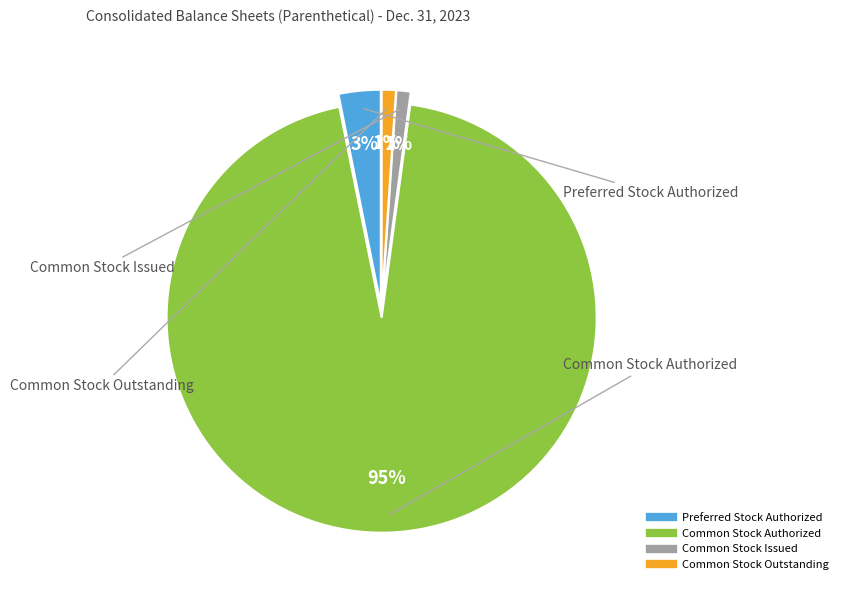

To the nearest percent, what is the difference between the largest and smallest slice percentages?

94%